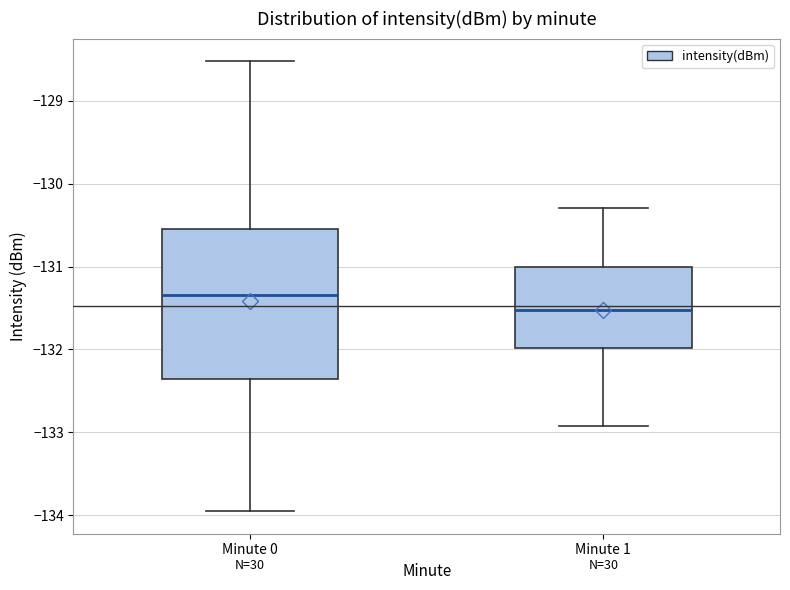

Comparing the boxes themselves (not the whiskers), which one is the tallest?

Minute 0